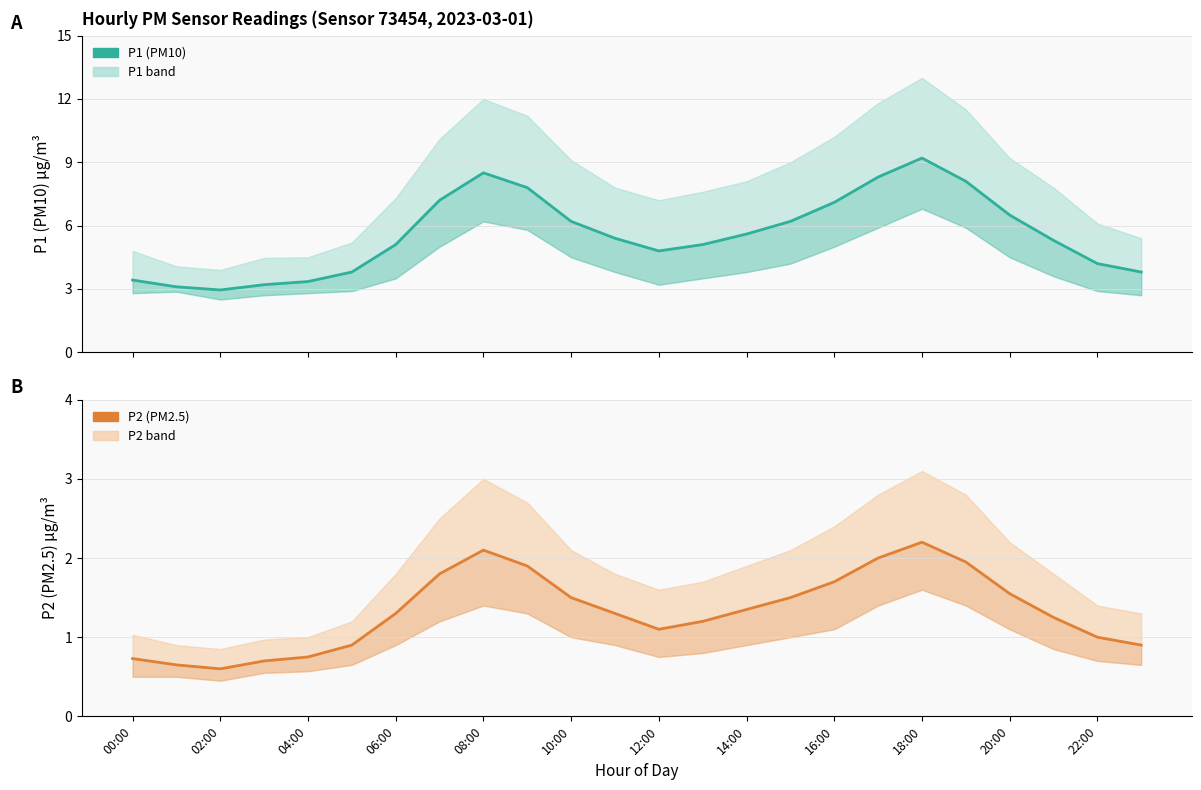

What are all the series names shown in the legend?

P1 (PM10), P2 (PM2.5)